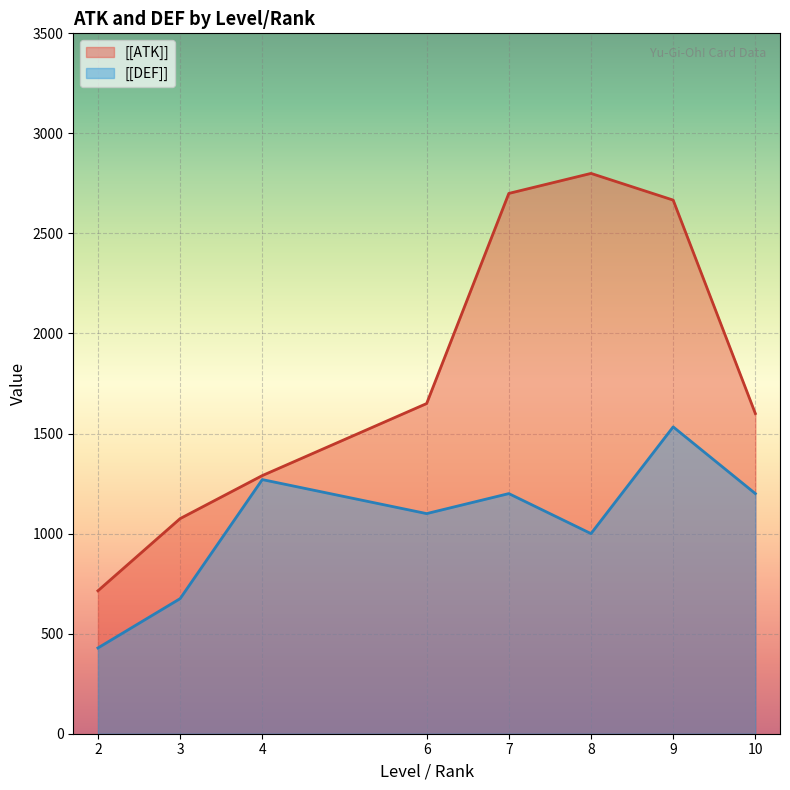

Rank the categories by [[ATK]] value from highest to lowest.

8, 7, 9, 6, 10, 4, 3, 2